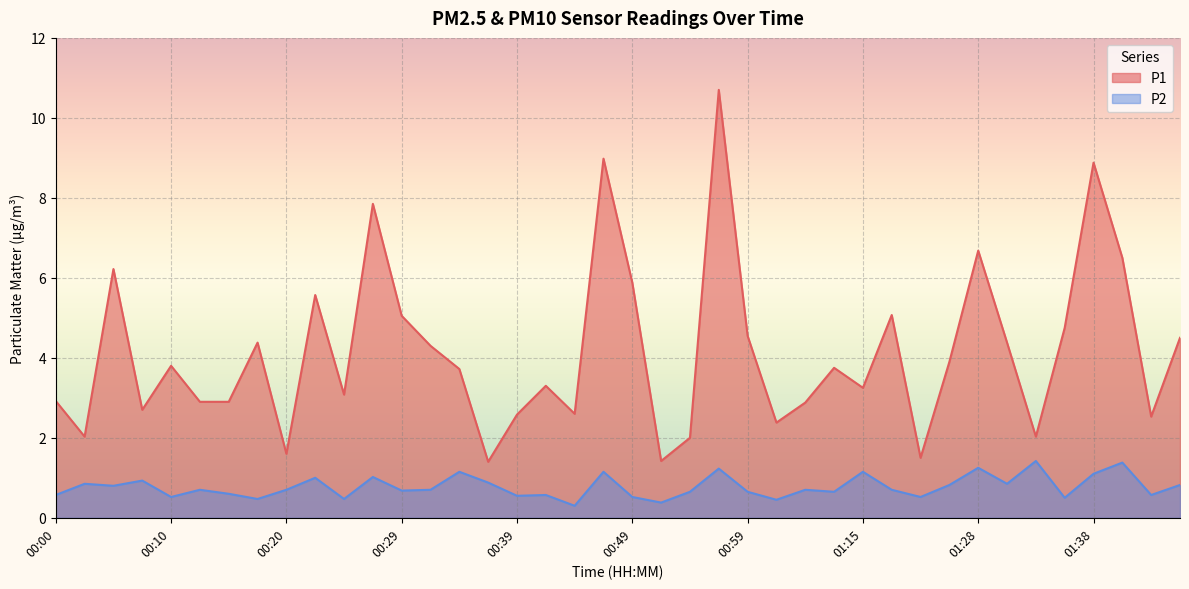

Is it true that P2 equals 0.6 at 00:39?

True